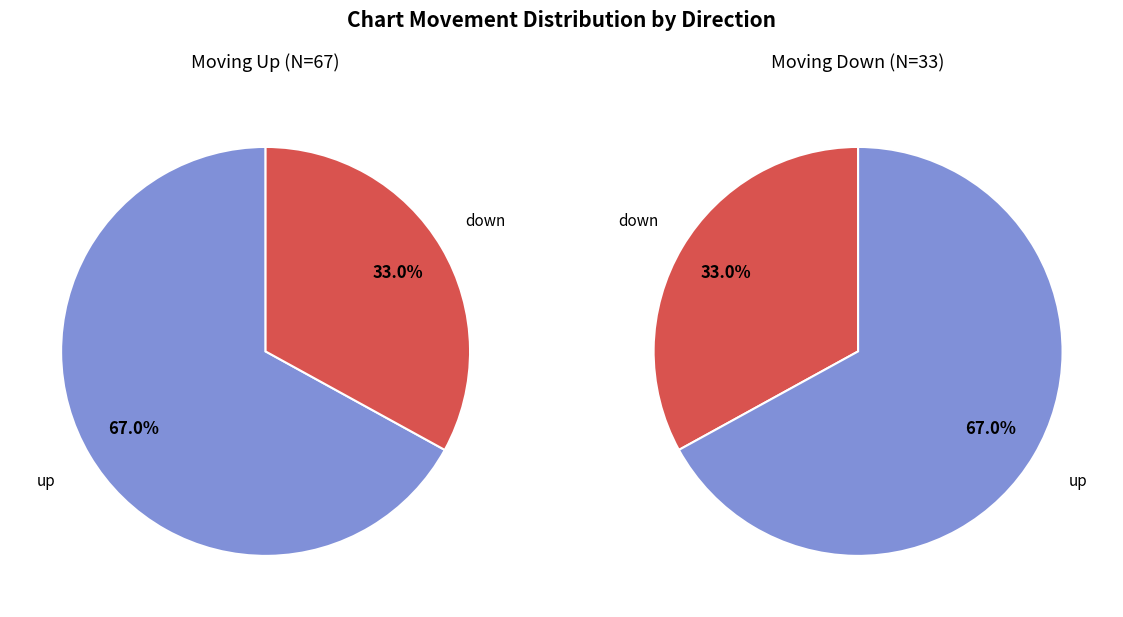

Combined, what portion of the pie is up and down?

100.0%